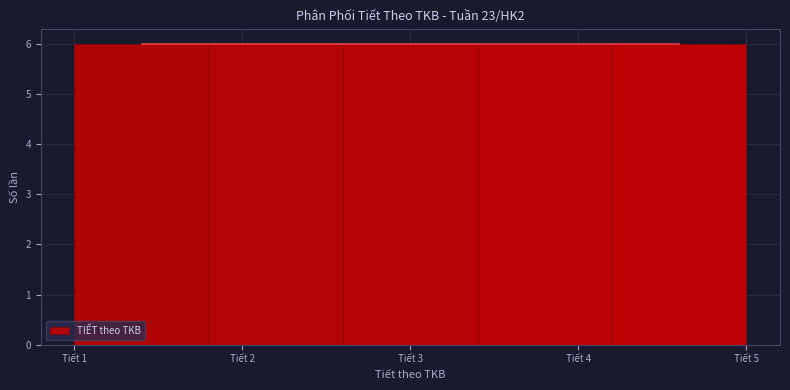

Reading left to right, list every bar in this chart as the range it spans on the x-axis followed by its height. The values are not printed on the chart, so give them approximately, as read against the axis.

1.0 to 1.8: 6
1.8 to 2.6: 6
2.6 to 3.4: 6
3.4 to 4.2: 6
4.2 to 5.0: 6